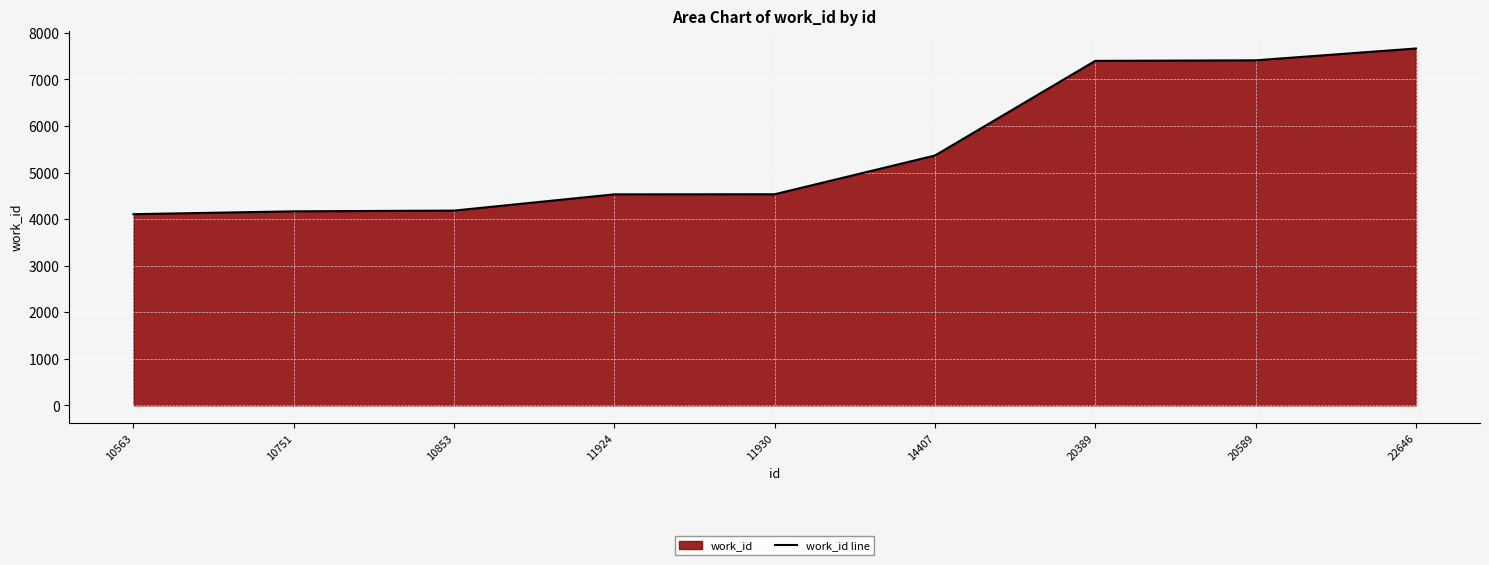

What is the greatest value displayed?

7665